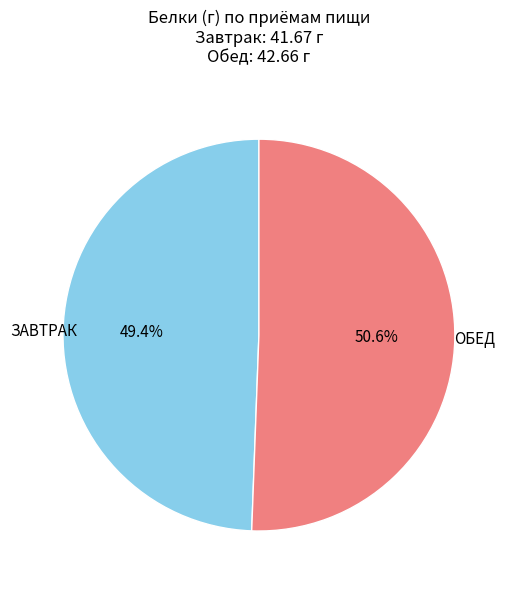

What percentage is NOT represented by ОБЕД?

49.4%